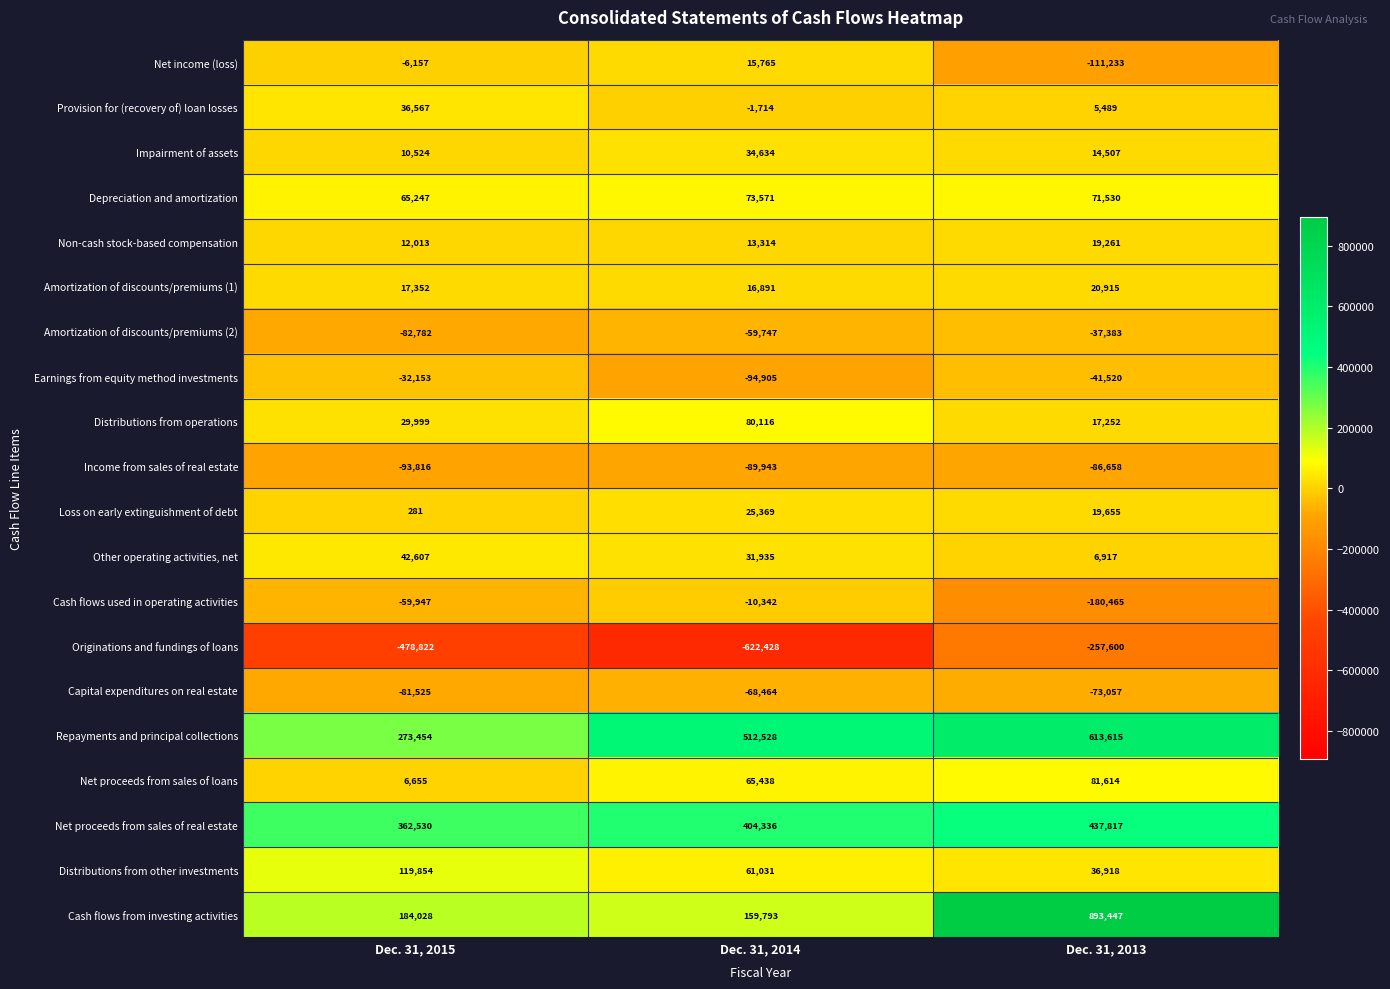

Which category has the lowest value across all series?

Dec. 31, 2014